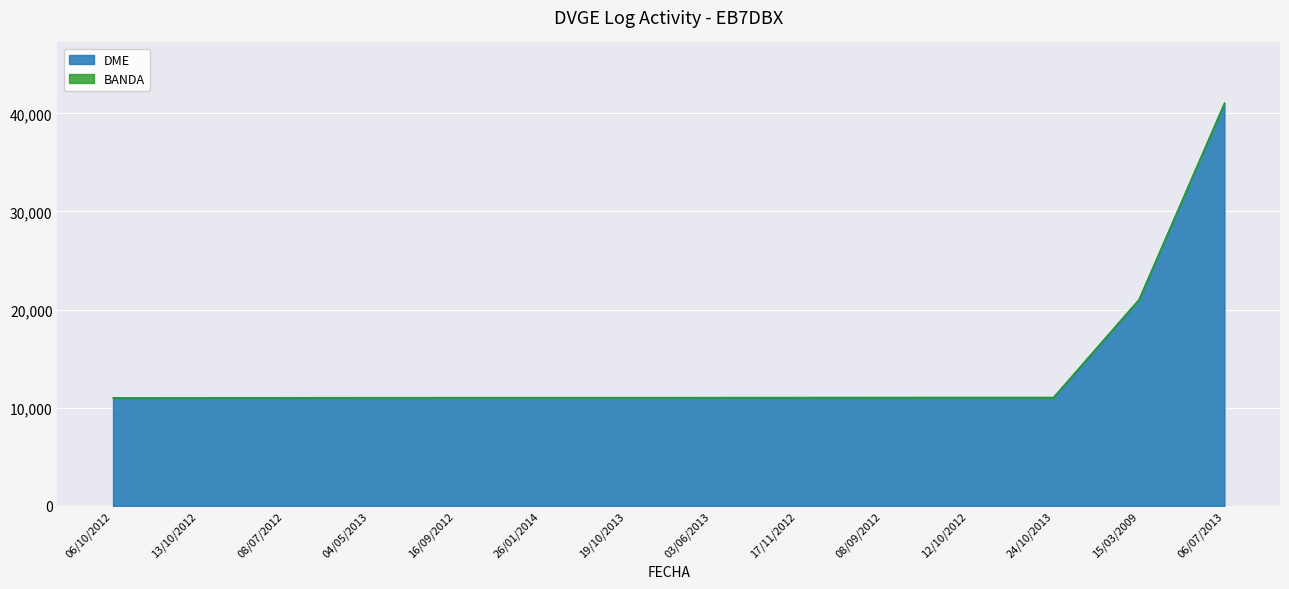

What is the sum of the values at 26/01/2014 and 12/10/2012?

22057